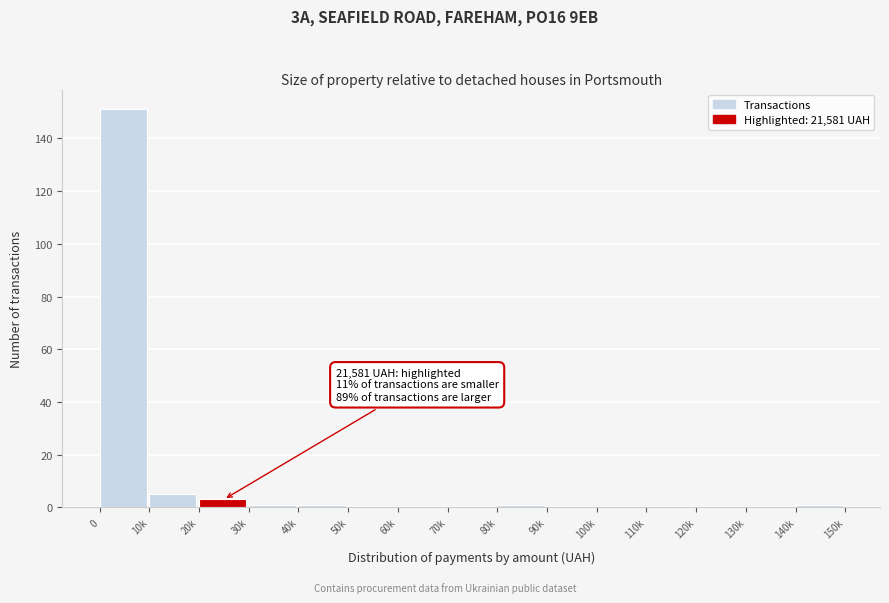

Reading right to left, what are all the values shown in this chart?

140k=1	130k=0	120k=0	110k=0	100k=0	90k=0	80k=1	70k=0	60k=0	50k=0	40k=1	30k=1	20k=3	10k=5	0=151